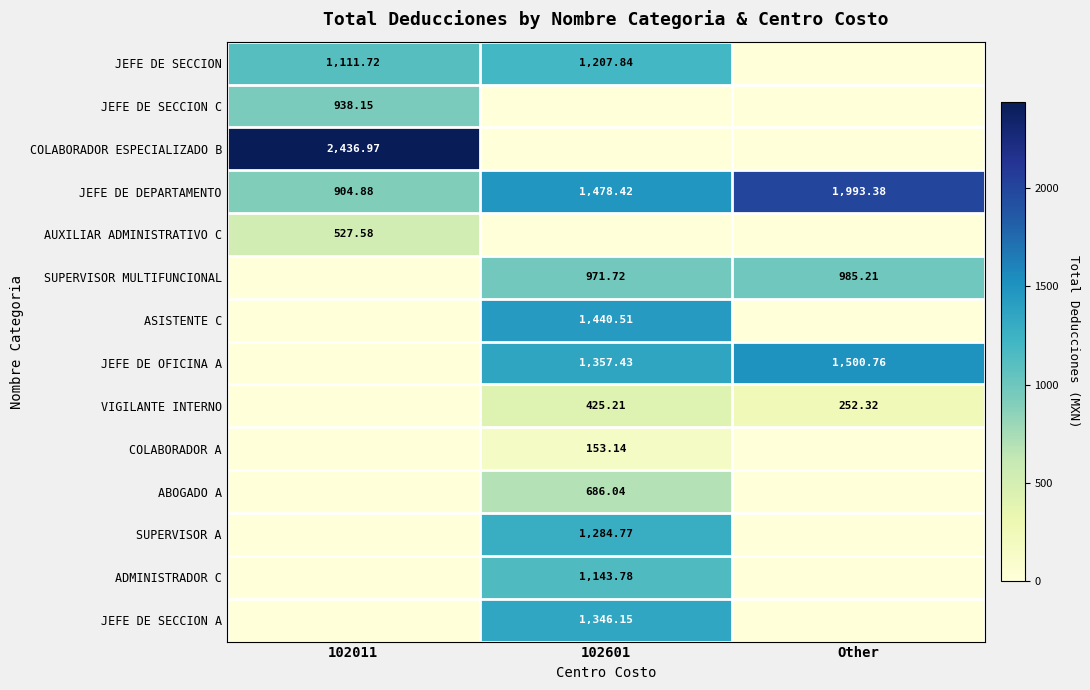

What is the sum of all VIGILANTE INTERNO values?

677.5